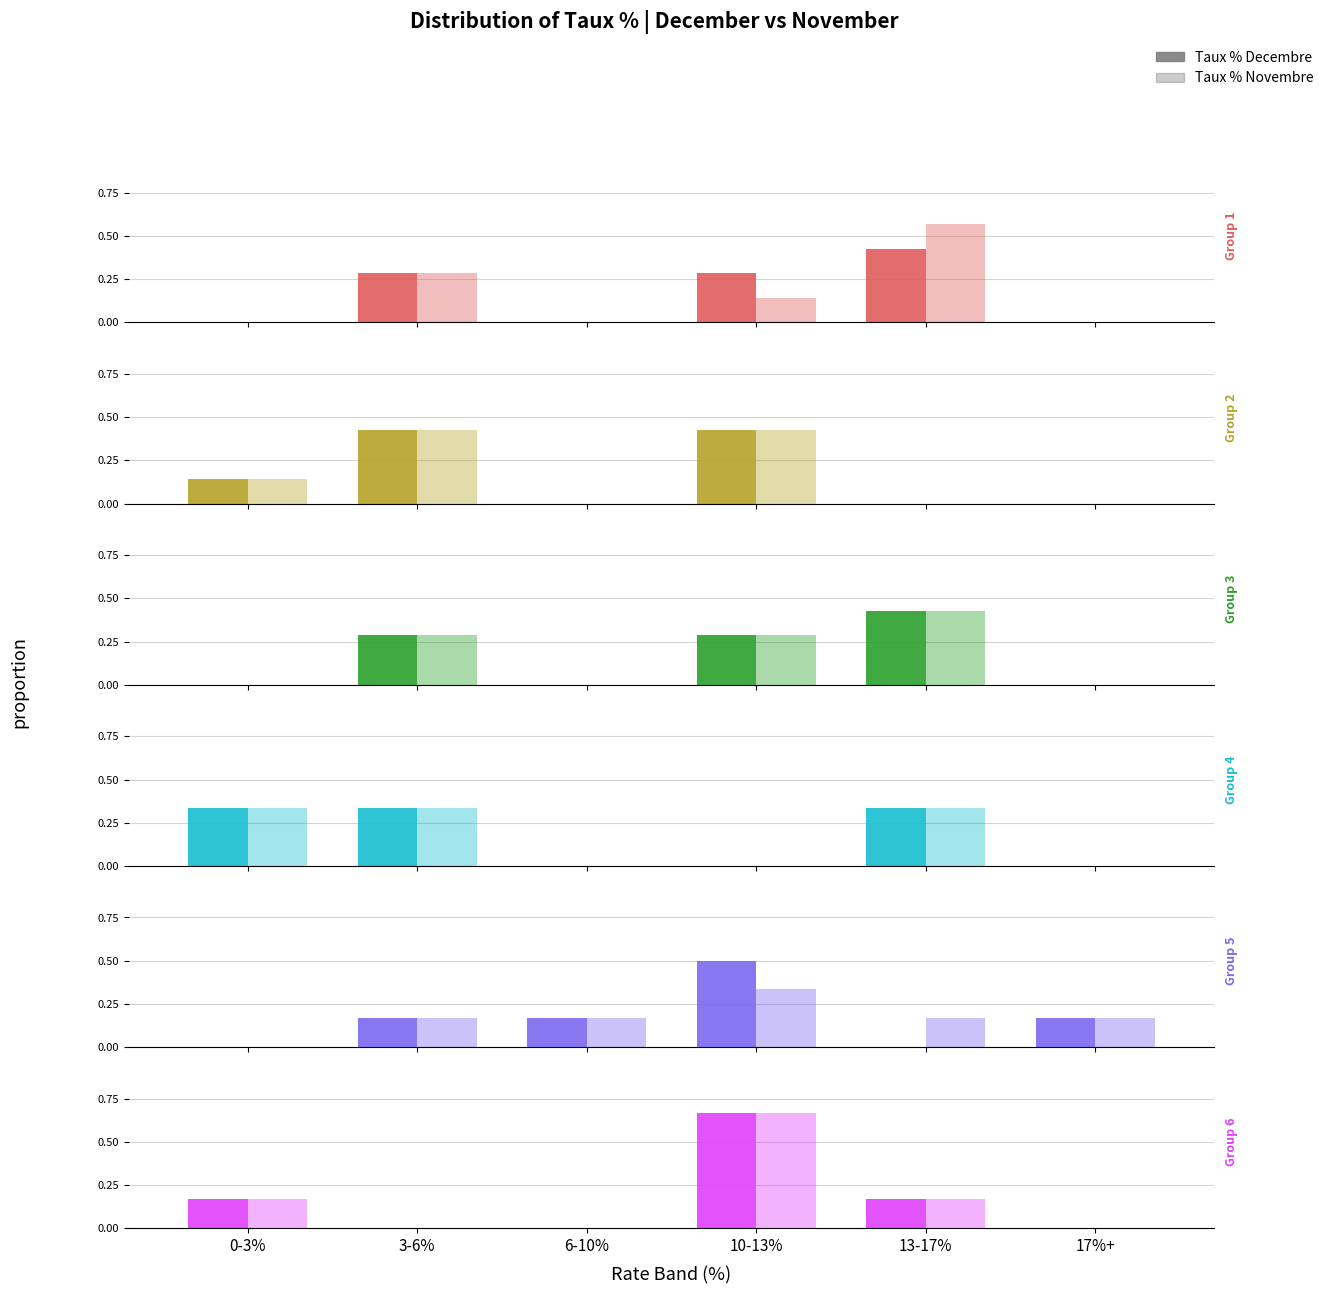

Is the value of Taux % Novembre at 10-13% greater than the value of Taux % Decembre at 6-10%?

Yes